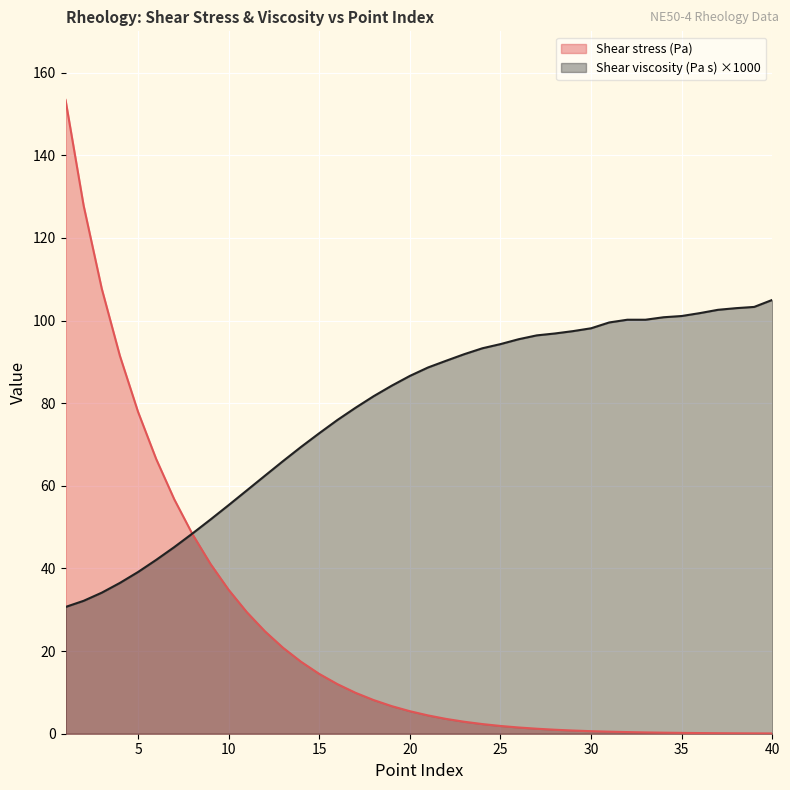

Which series has the largest range (max minus min)?

Shear stress (Pa)